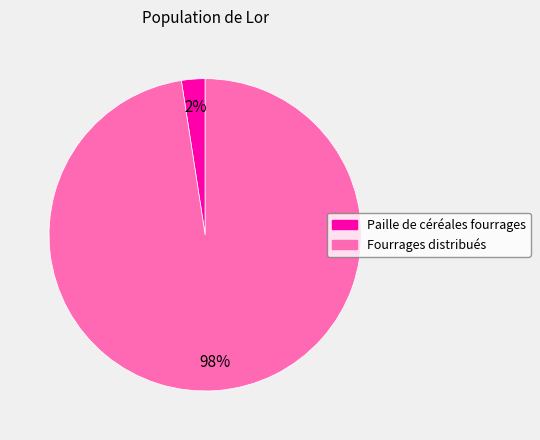

How many slices are in this pie chart?

2